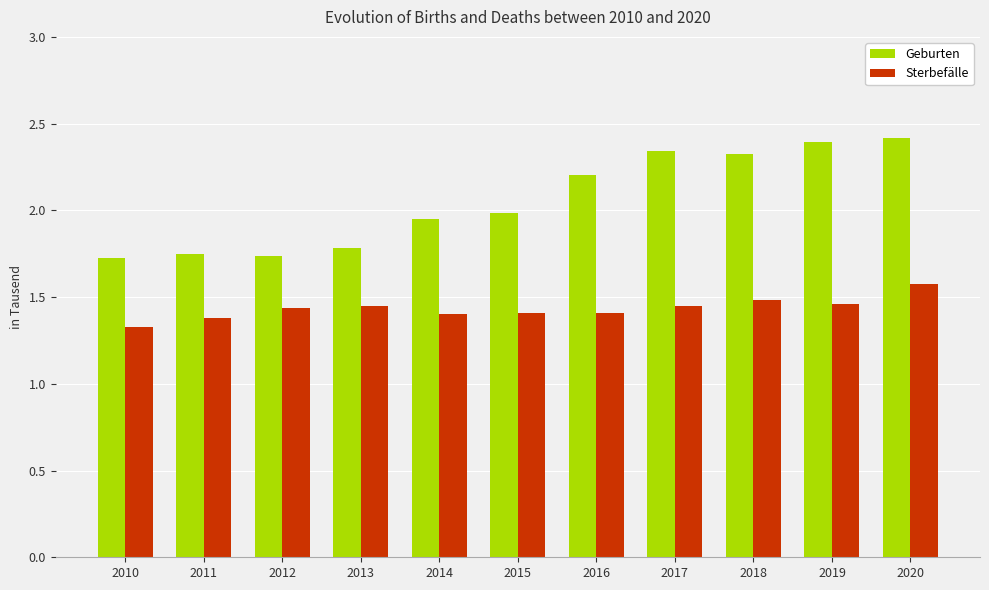

What is the highest value of the Geburten series?

2.4